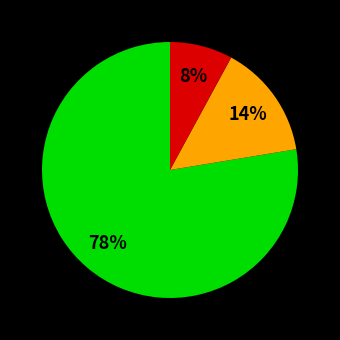

Count the number of slices in the pie.

3